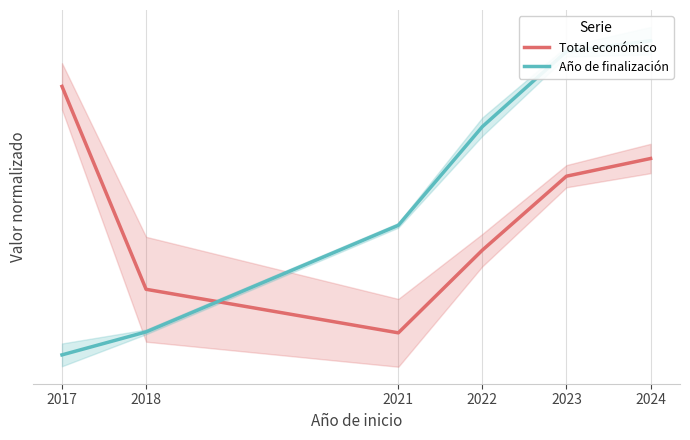

True or false: Total económico and Año de finalización intersect in this chart.

True